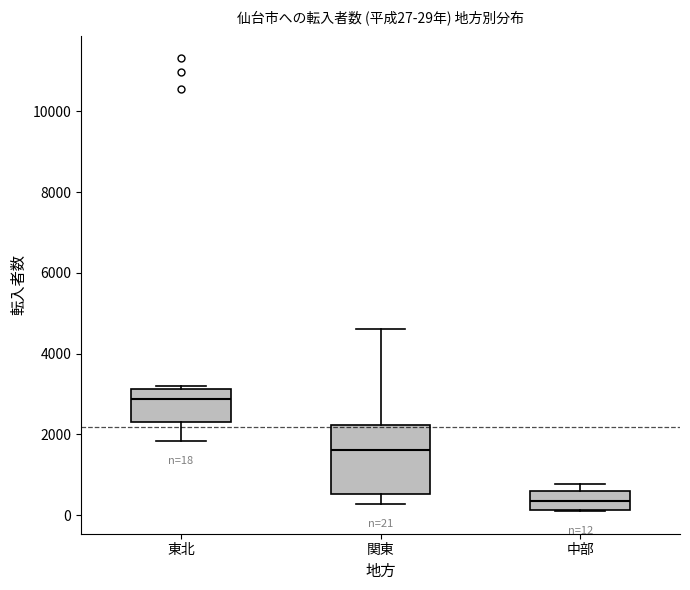

Which box has the highest median line?

東北